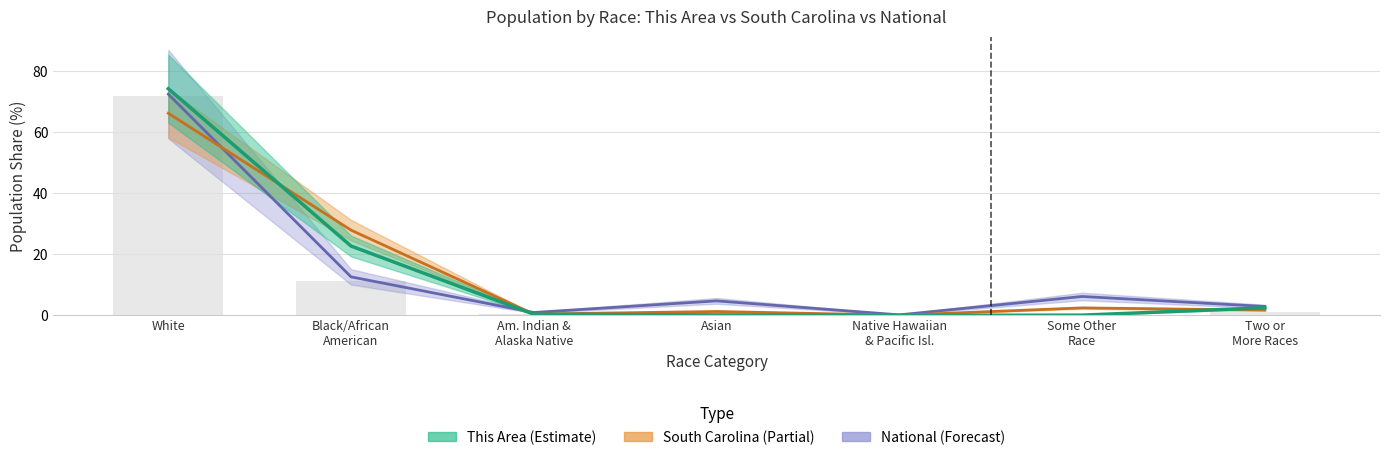

How many values in the This Area series exceed 0?

6